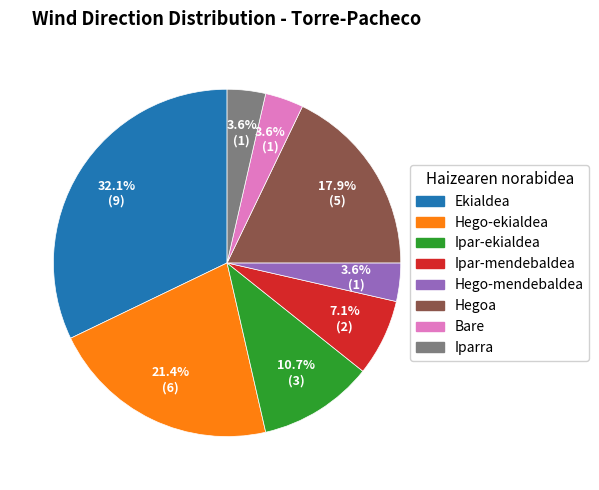

True or false: Ekialdea accounts for 24% of the total.

False